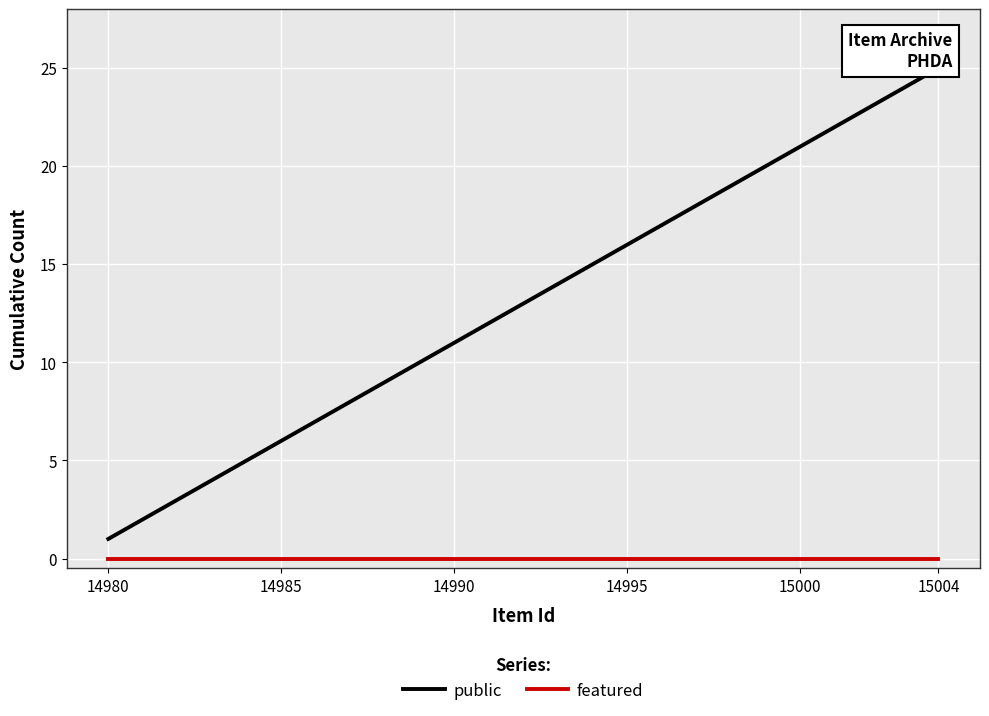

How many lines are shown in the chart?

2